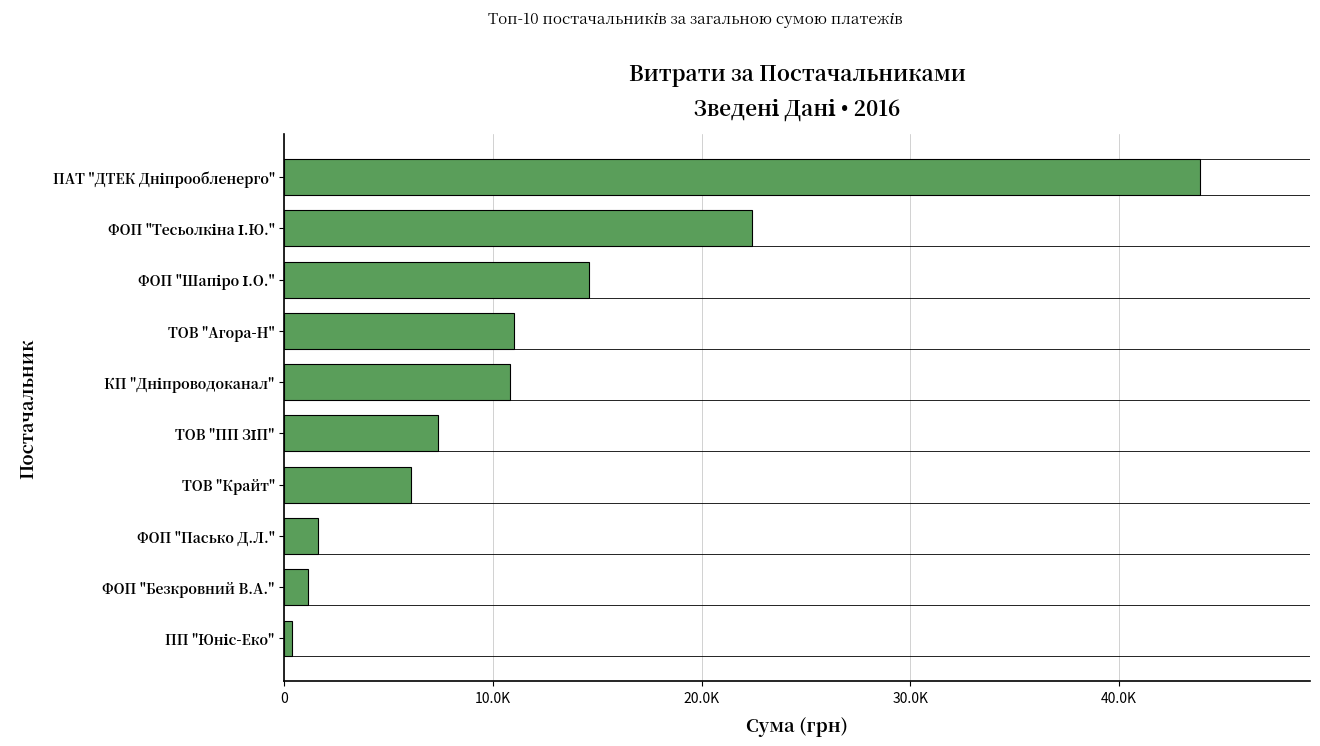

Does the chart contain any negative values?

No